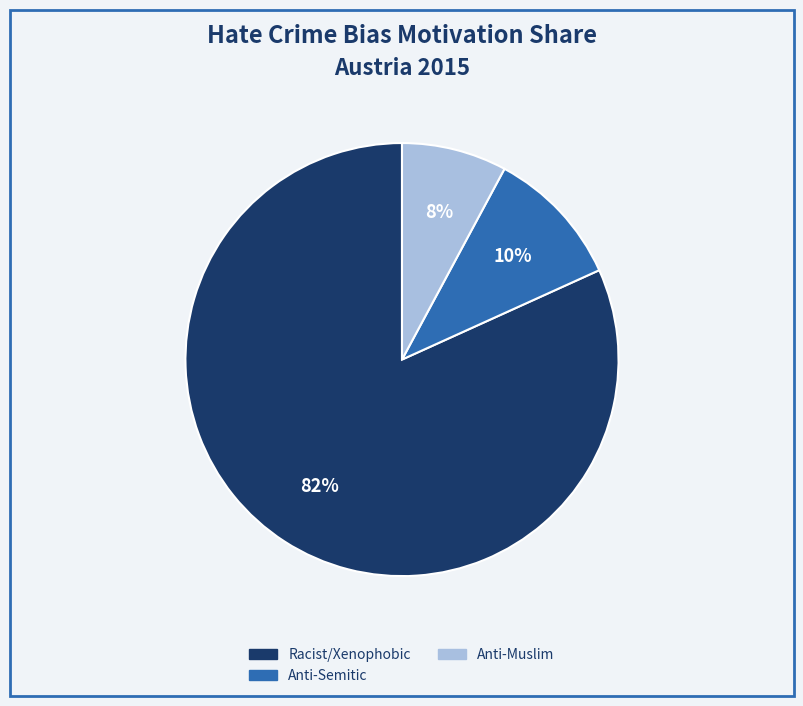

Count the number of slices in the pie.

3